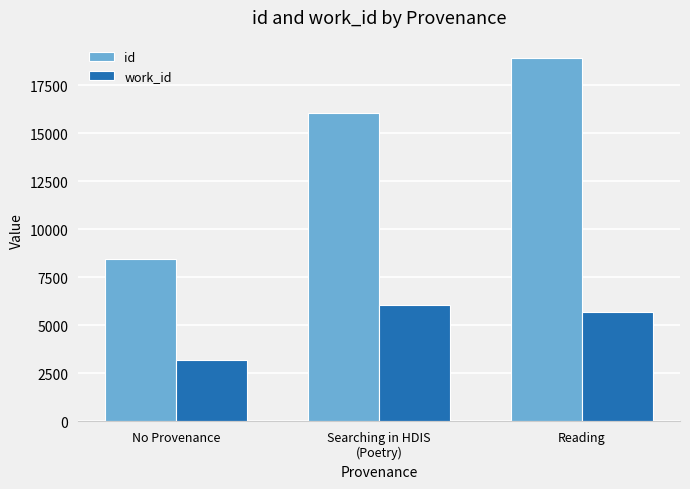

How many values in the work_id series are below 5687?

1